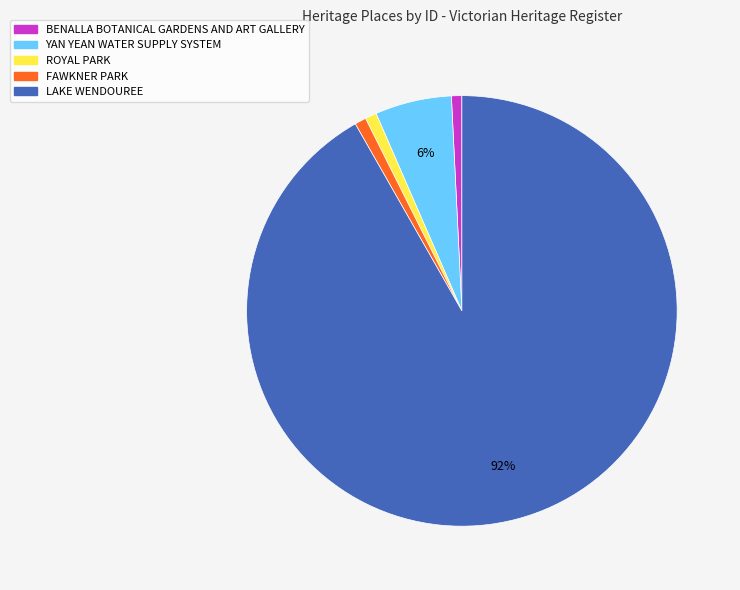

Combined, do ROYAL PARK and YAN YEAN WATER SUPPLY SYSTEM account for over 50%?

No